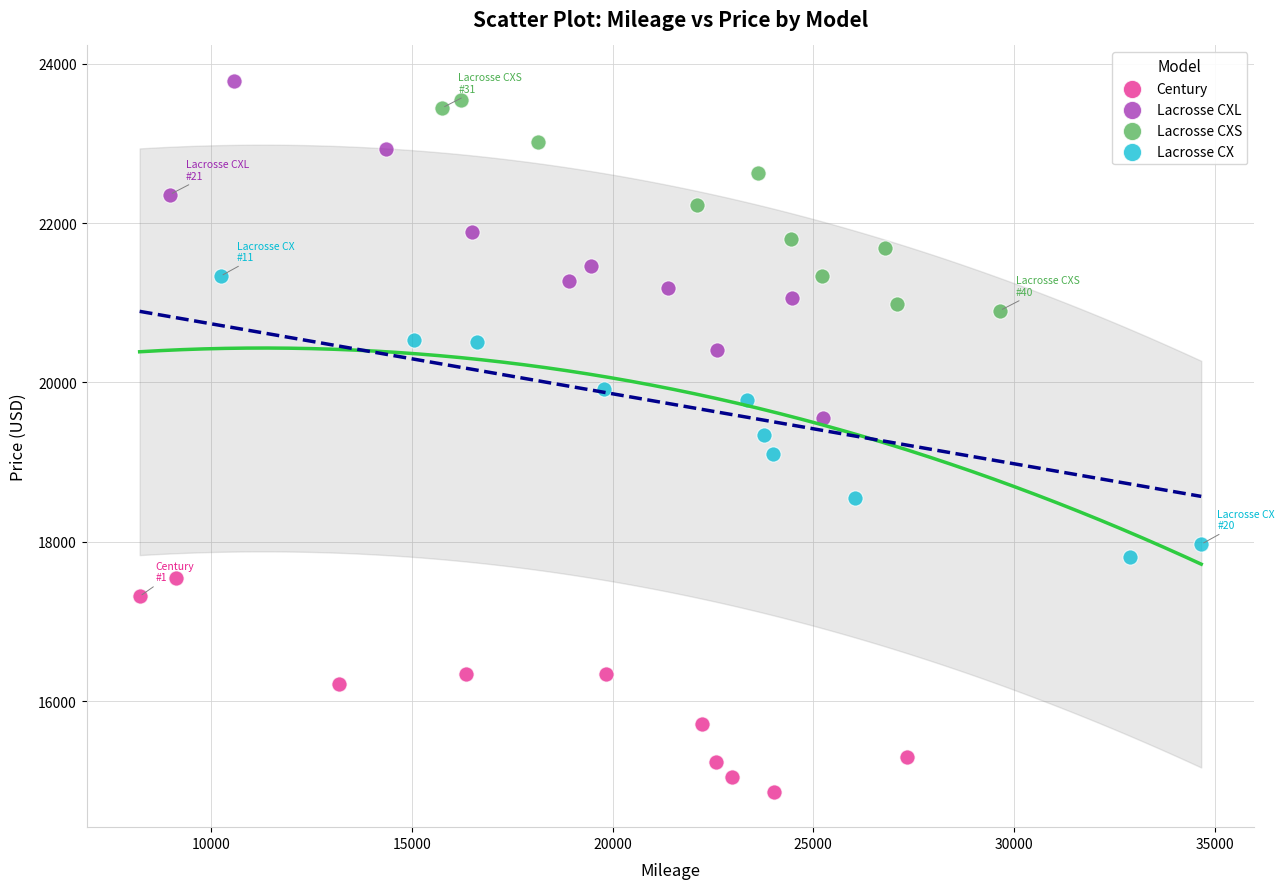

Which series has the largest Y range (max minus min)?

Lacrosse CXL